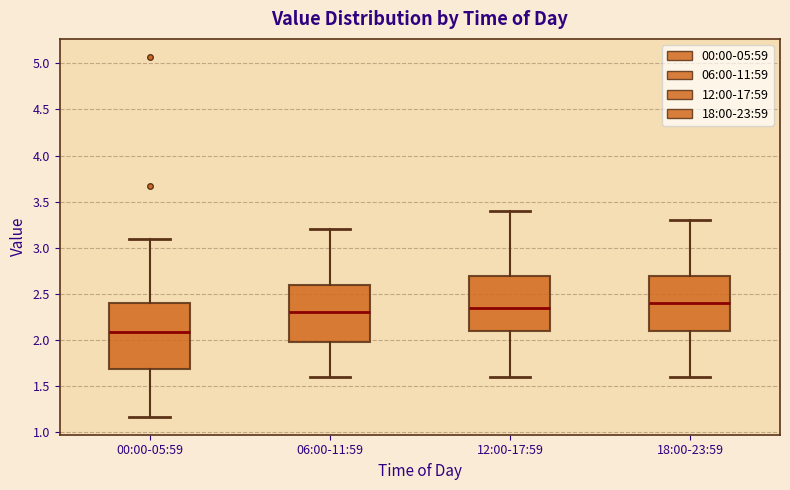

Reading left to right, read every box against the y-axis: the position of its median line, the range the box covers, and the ends of its whiskers. The values are not printed on the chart, so give them approximately, as read against the axis.

00:00-05:59: median 2.10, box 1.70 to 2.40, whiskers 1.15 to 3.10
06:00-11:59: median 2.30, box 2.00 to 2.60, whiskers 1.60 to 3.20
12:00-17:59: median 2.35, box 2.10 to 2.70, whiskers 1.60 to 3.40
18:00-23:59: median 2.40, box 2.10 to 2.70, whiskers 1.60 to 3.30